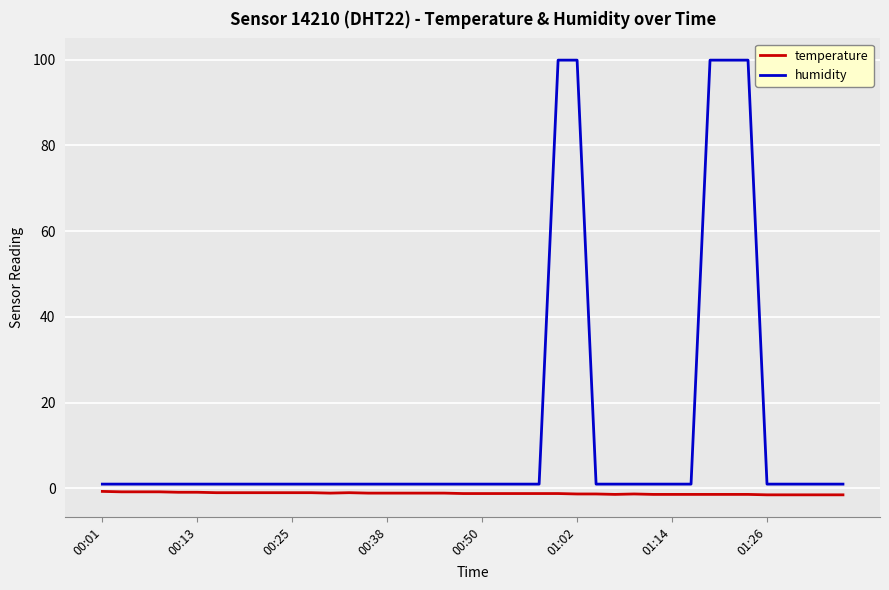

What is the maximum value for humidity?

99.9